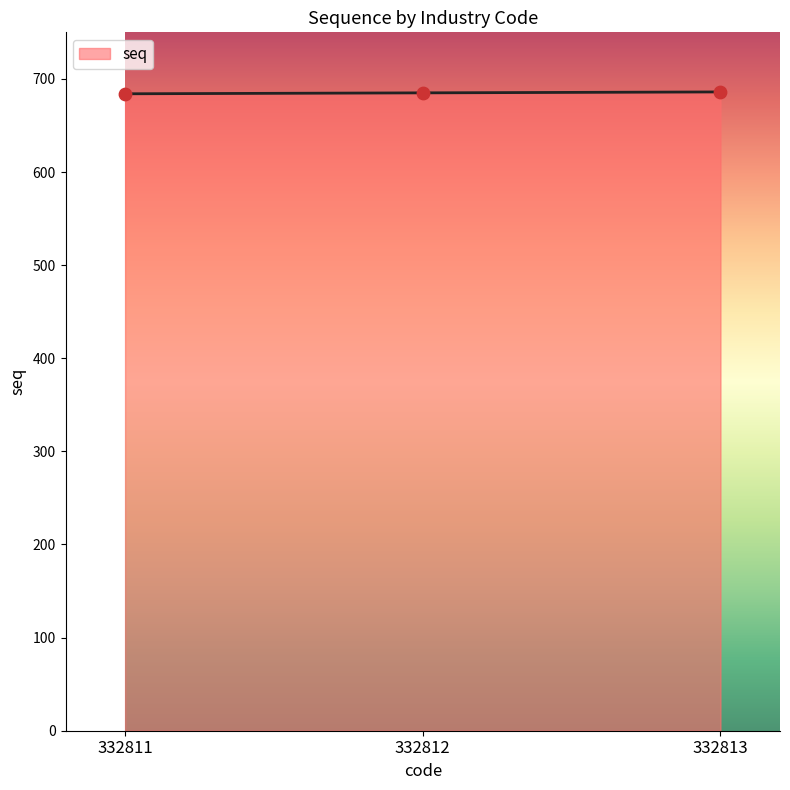

Approximately how many times larger is the value at 332812 compared to 332811?

1.0